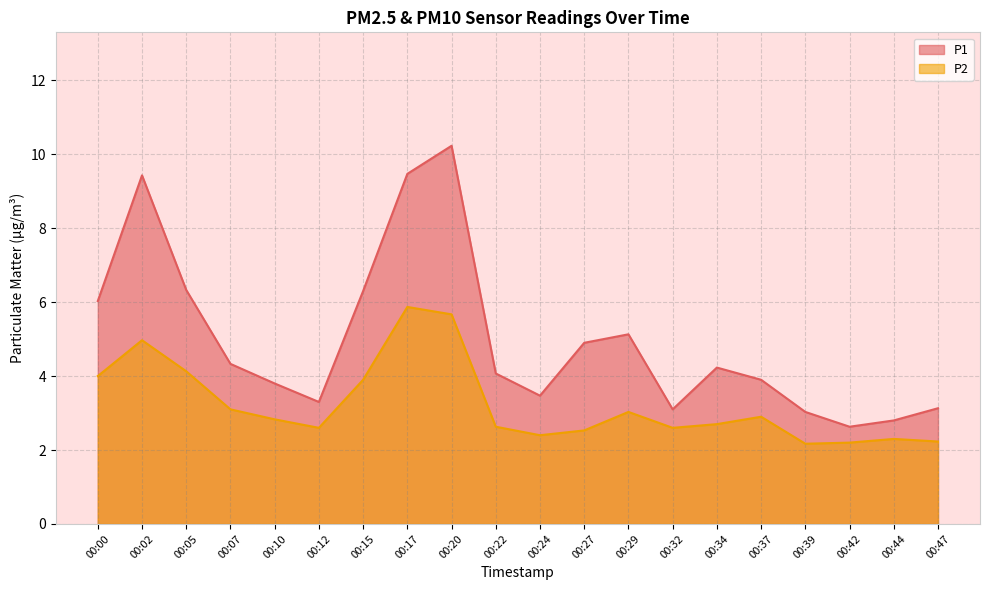

True or false: P1 and P2 intersect in this chart.

False